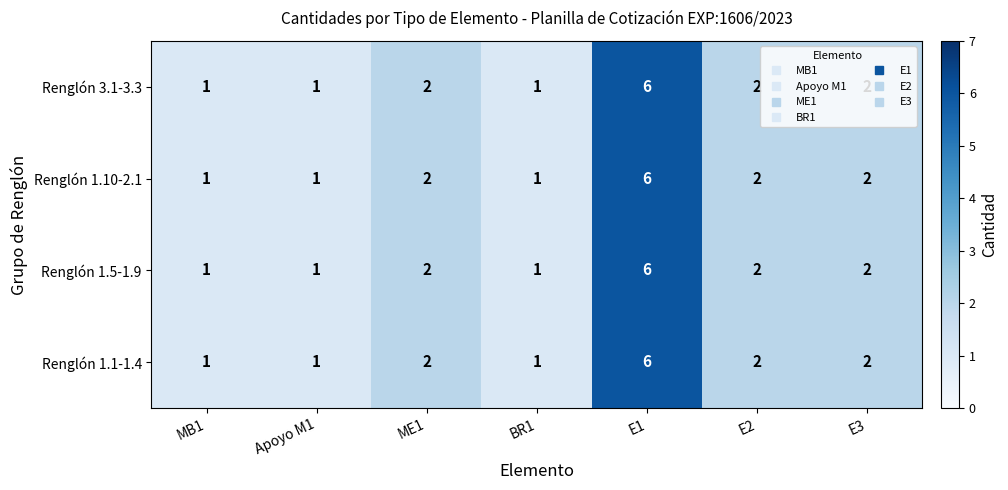

What is the total value across all series at BR1?

4